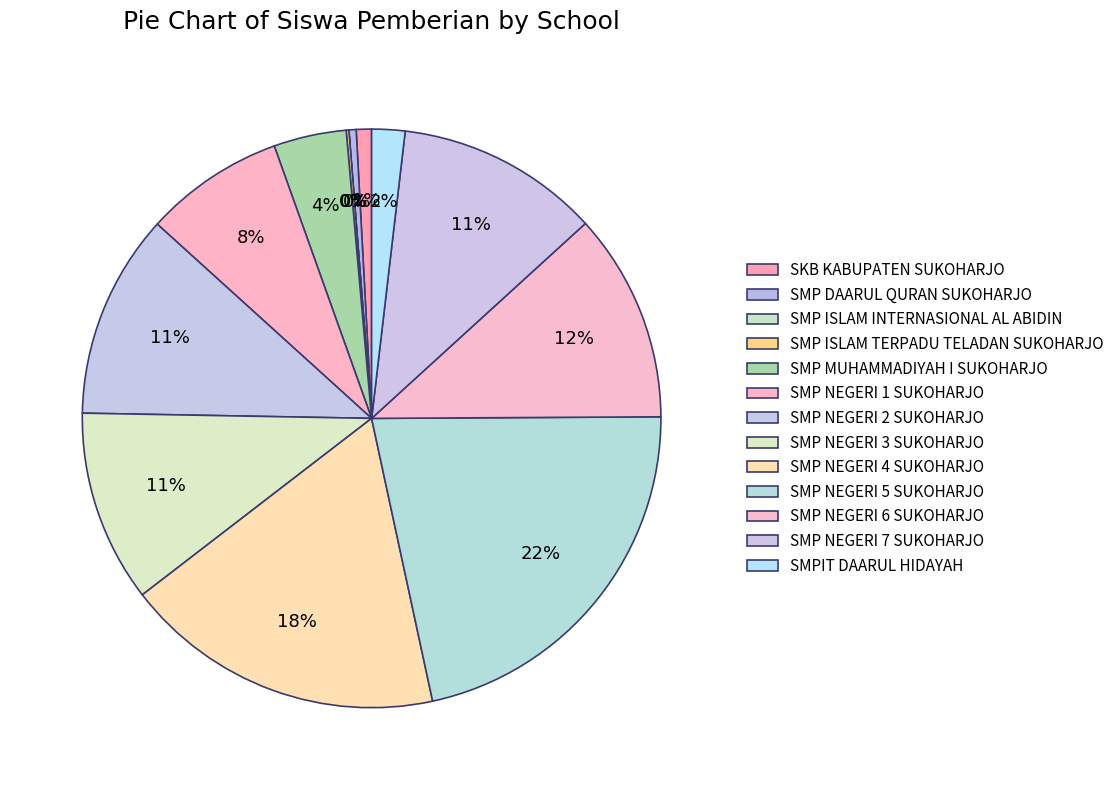

Which slice is the smallest?

SMP ISLAM INTERNASIONAL AL ABIDIN